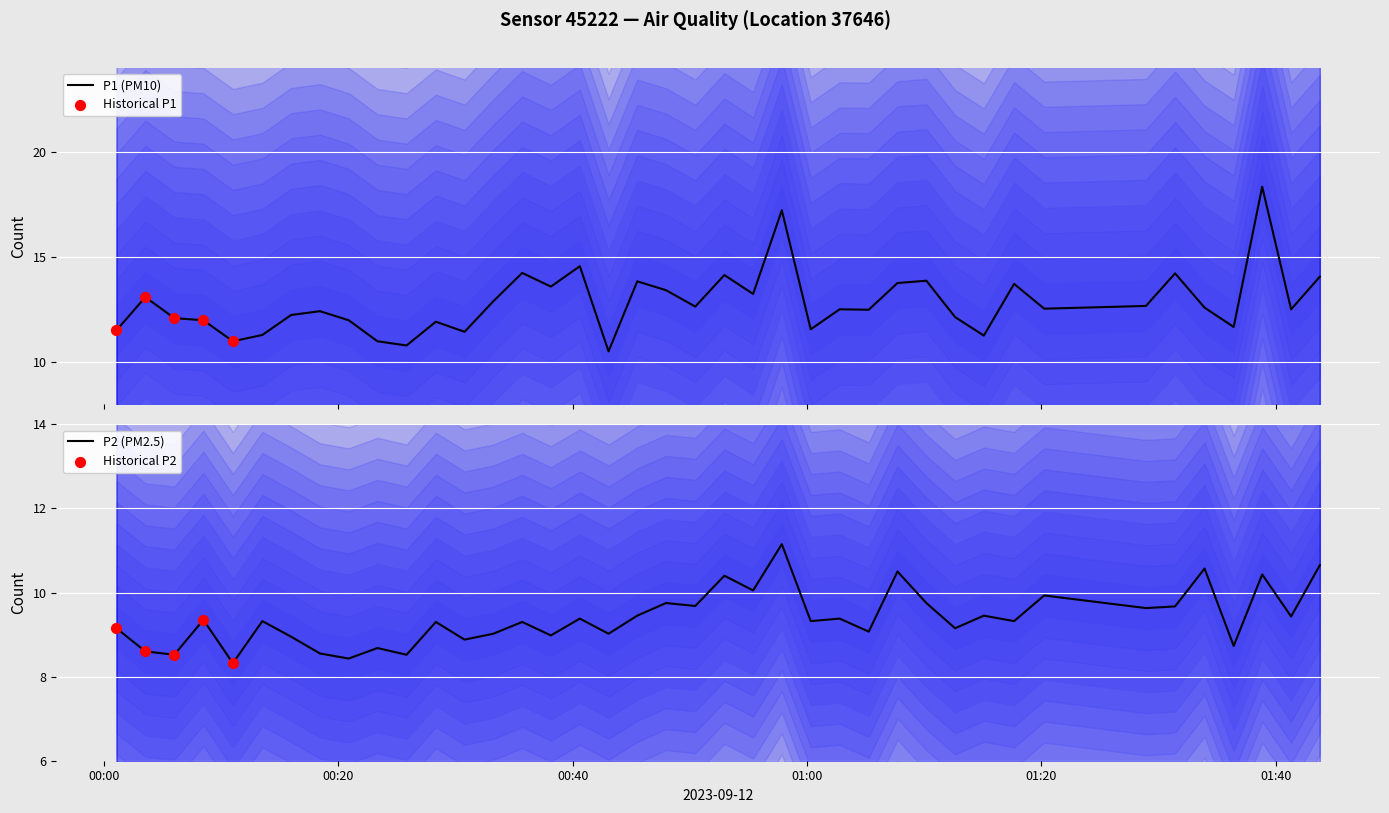

Which series has the largest total across all categories?

P1